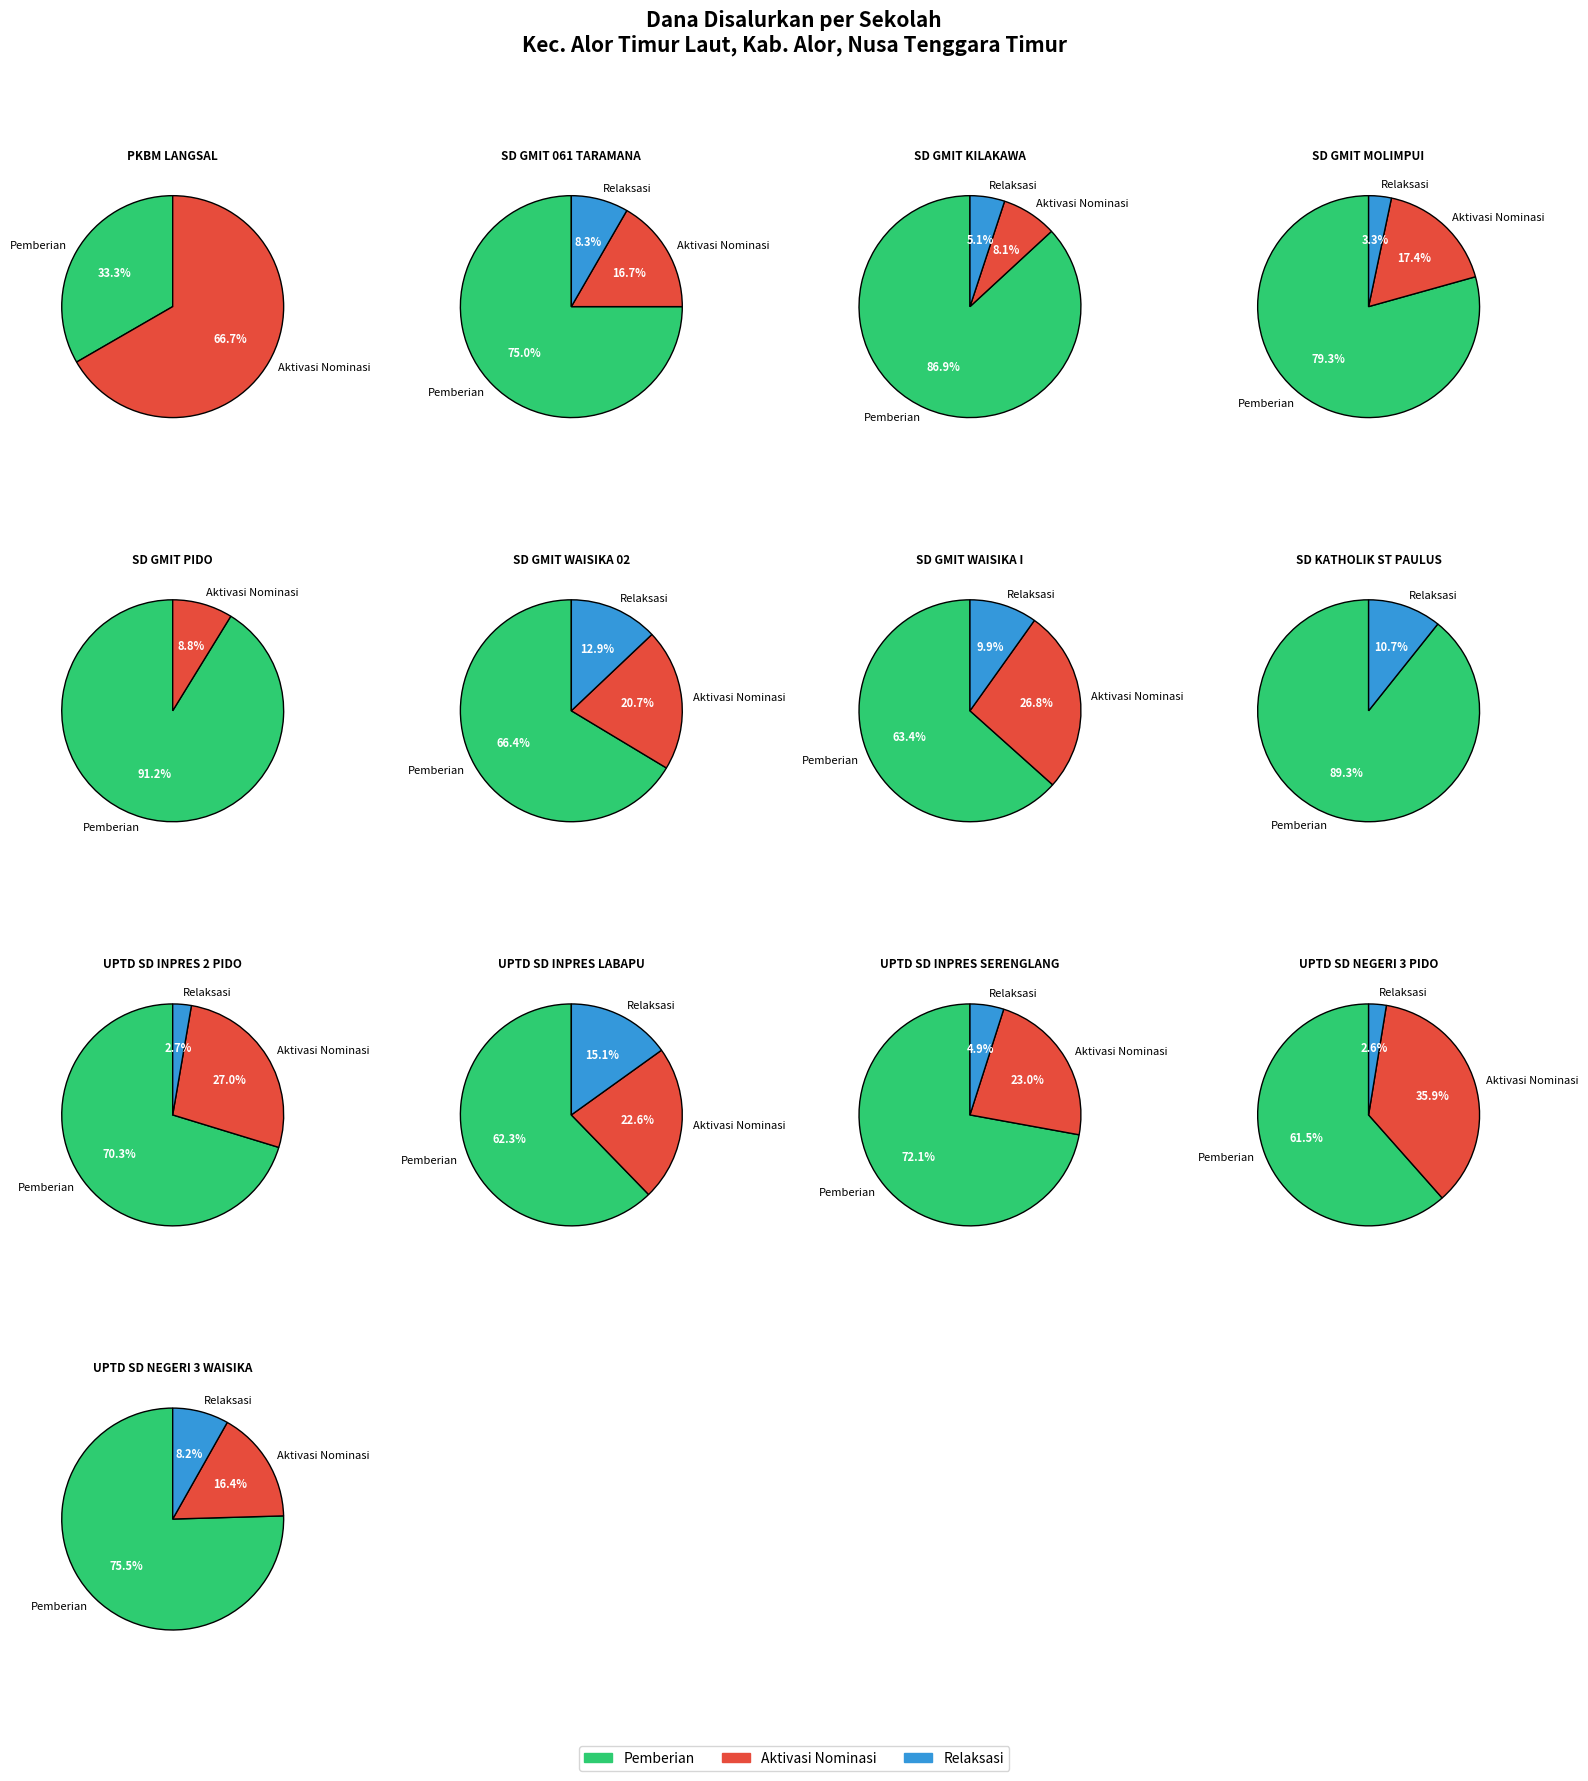

Does 11 account for over 50% of the chart?

No